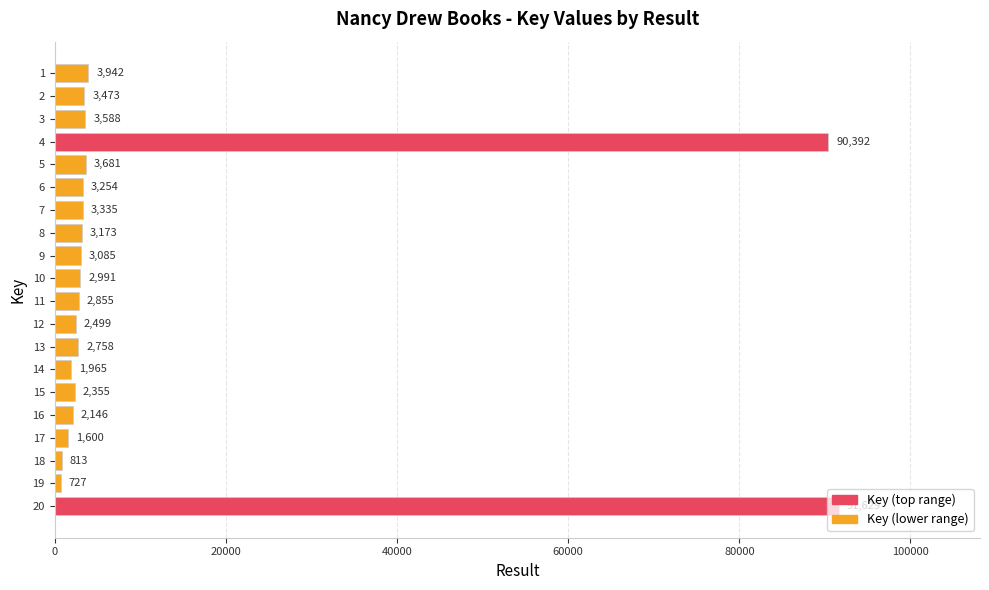

What is the minimum value shown in the chart?

727